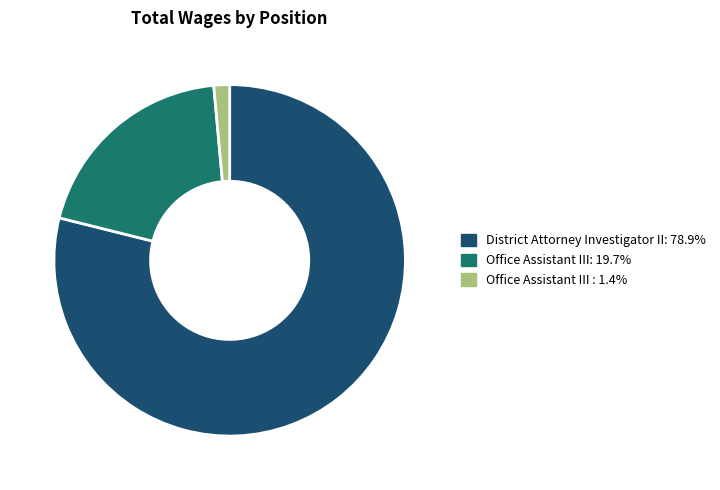

Does Office Assistant III : 1.4% account for over 50% of the chart?

No